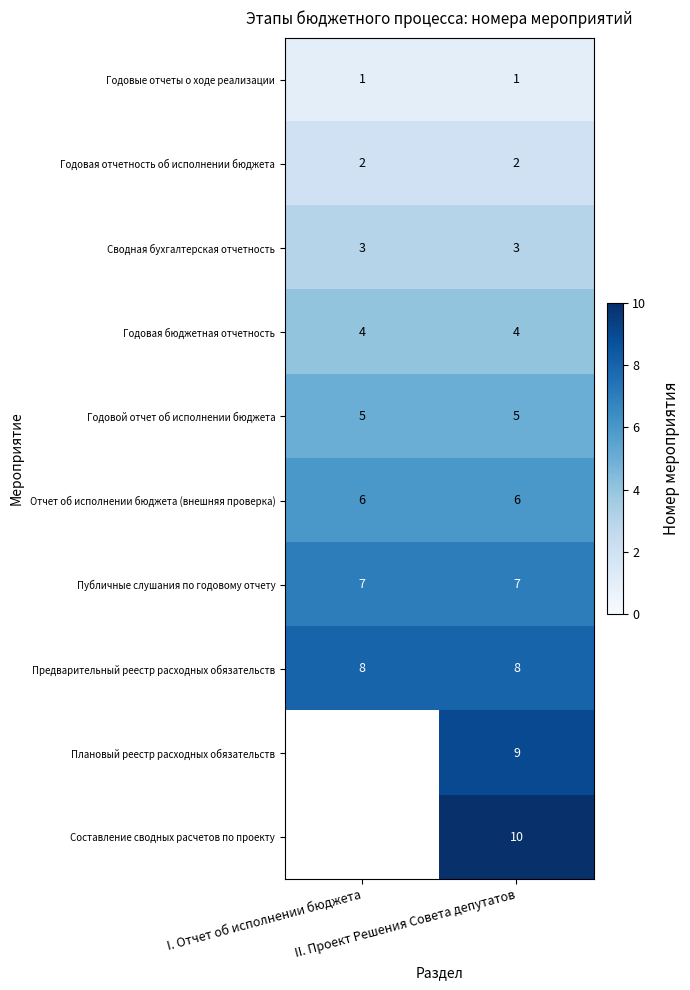

What is the minimum value for Годовая бюджетная отчетность?

4